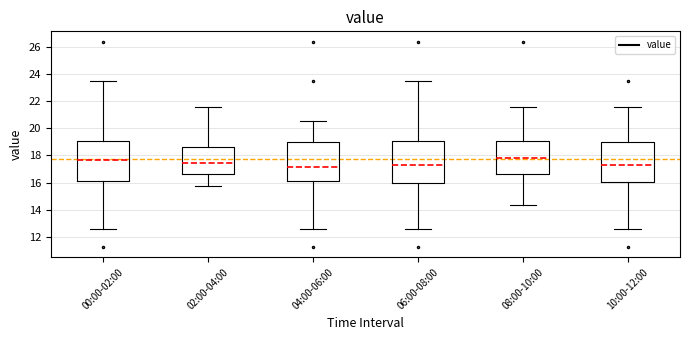

Reading left to right, read every box against the y-axis: the position of its median line, the range the box covers, and the ends of its whiskers. The values are not printed on the chart, so give them approximately, as read against the axis.

00:00-02:00: median 17.8, box 16.2 to 19.2, whiskers 12.6 to 23.4
02:00-04:00: median 17.4, box 16.6 to 18.6, whiskers 15.8 to 21.6
04:00-06:00: median 17.2, box 16.2 to 19.0, whiskers 12.6 to 20.6
06:00-08:00: median 17.4, box 16.0 to 19.0, whiskers 12.6 to 23.4
08:00-10:00: median 17.8, box 16.6 to 19.0, whiskers 14.4 to 21.6
10:00-12:00: median 17.4, box 16.0 to 19.0, whiskers 12.6 to 21.6